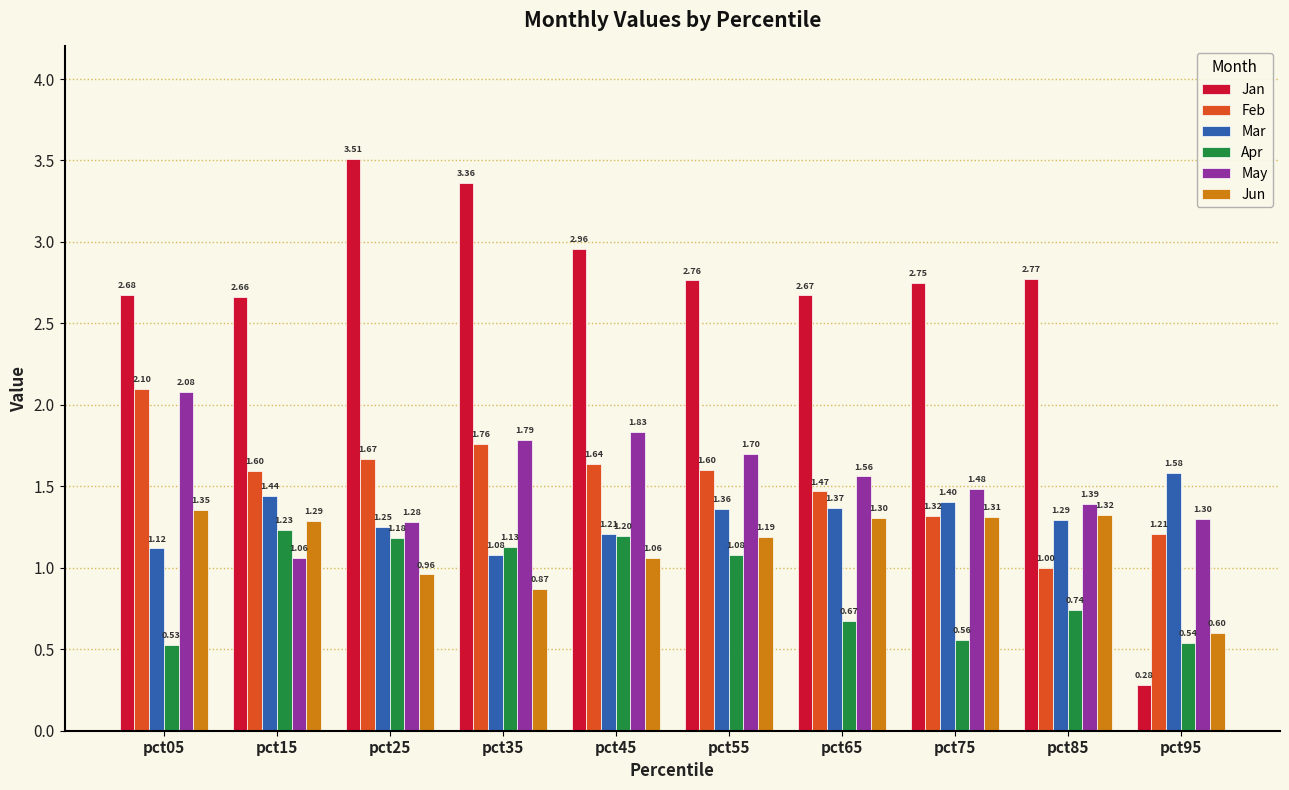

What are all the series names shown in the legend?

Jan, Feb, Mar, Apr, May, Jun